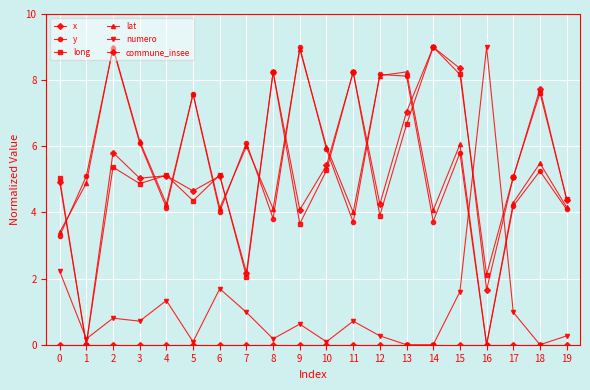

Reading left to right, transcribe all the data shown in this chart.

x: 4.9	0.0	5.8	5.0	5.1	4.7	5.1	2.2	8.2	4.1	5.4	8.2	4.3	7.0	9.0	8.4	1.7	5.1	7.7	4.4
y: 3.3	5.1	9.0	6.1	4.1	7.6	4.0	6.1	3.8	9.0	5.9	3.7	8.2	8.1	3.7	5.8	0.0	4.2	5.3	4.1
long: 5.0	0.0	5.4	4.9	5.1	4.4	5.1	2.1	8.2	3.7	5.3	8.3	3.9	6.7	9.0	8.2	2.1	5.1	7.6	4.4
lat: 3.4	4.9	9.0	6.2	4.3	7.6	4.1	6.0	4.1	8.9	6.0	4.0	8.1	8.2	4.1	6.1	0.0	4.3	5.5	4.2
numero: 2.2	0.2	0.8	0.7	1.3	0.1	1.7	1.0	0.2	0.6	0.1	0.7	0.3	0.0	0.0	1.6	9.0	1.0	0.0	0.3
commune_insee: 0.0	0.0	0.0	0.0	0.0	0.0	0.0	0.0	0.0	0.0	0.0	0.0	0.0	0.0	0.0	0.0	0.0	0.0	0.0	0.0